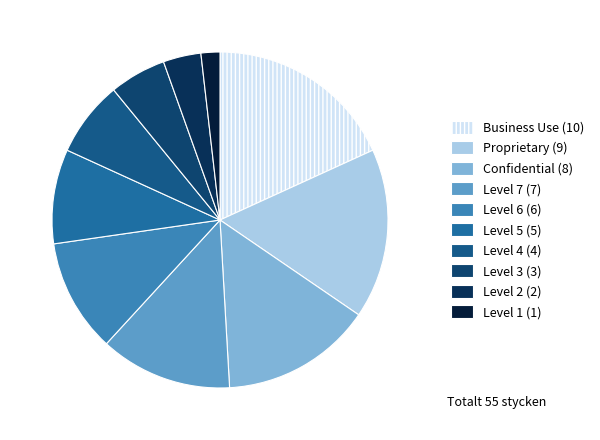

Is there any slice that represents more than half of the pie?

No